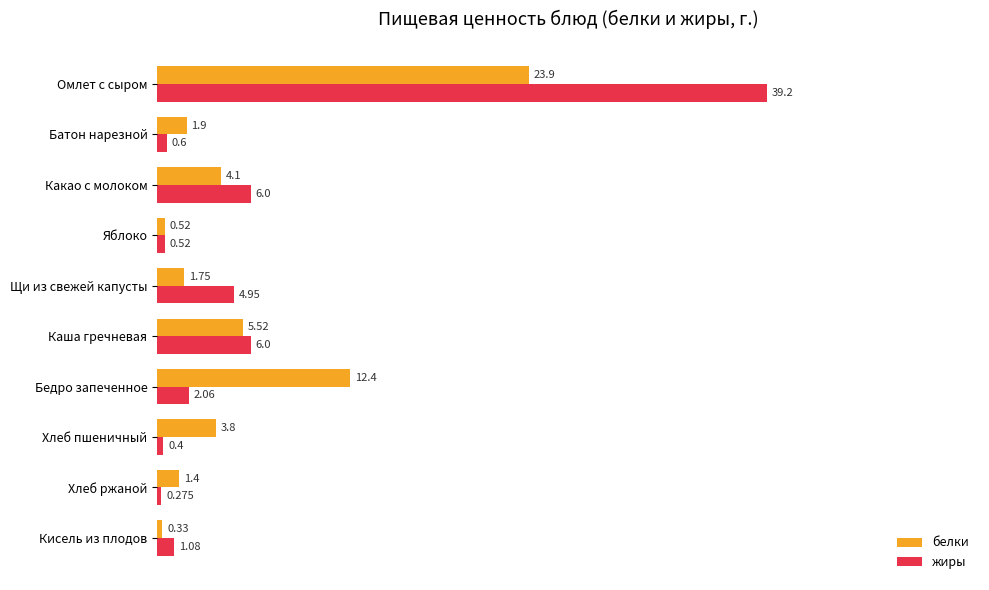

Which series has the widest spread of values?

жиры